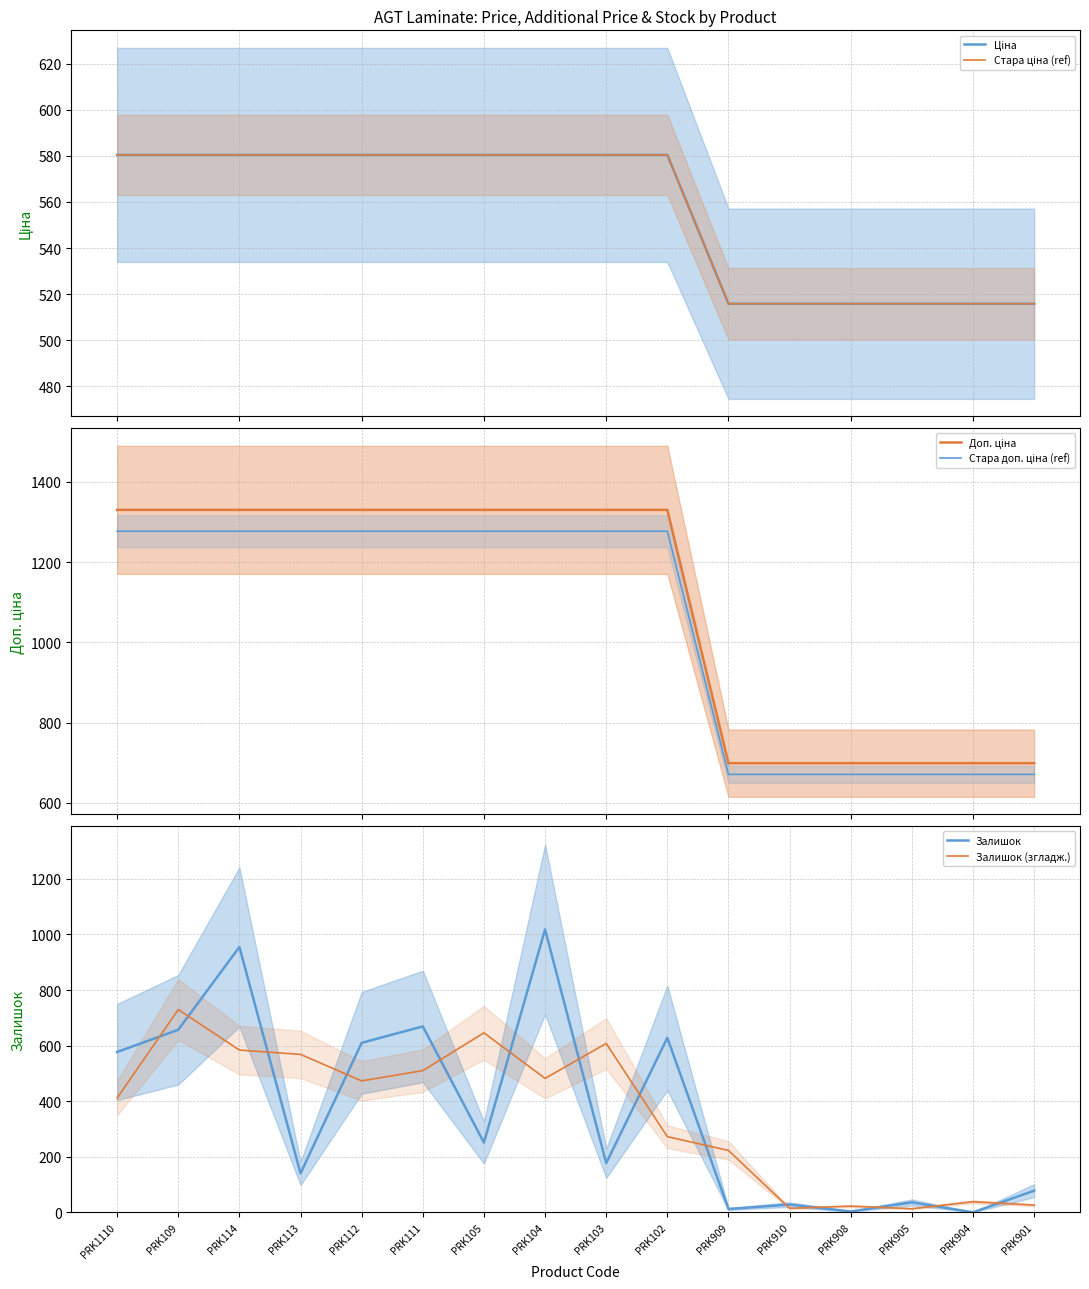

Is the value of Стара доп. ціна (ref) at PRK901 greater than the value of Ціна at PRK1110?

Yes